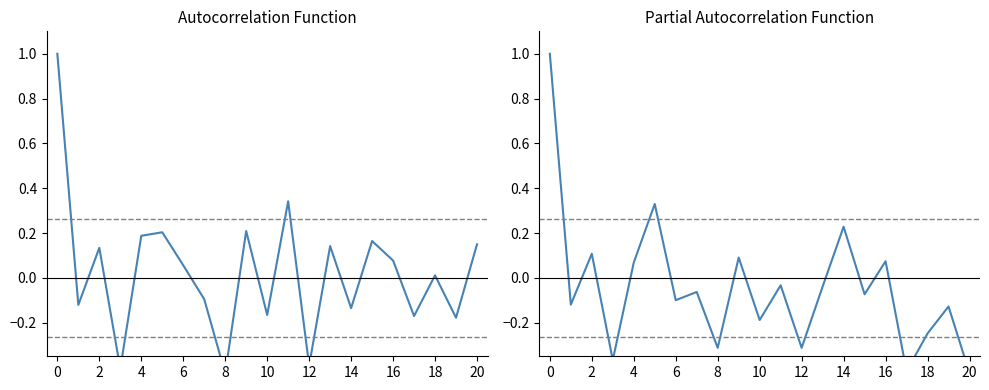

Does the chart have visible grid lines?

No